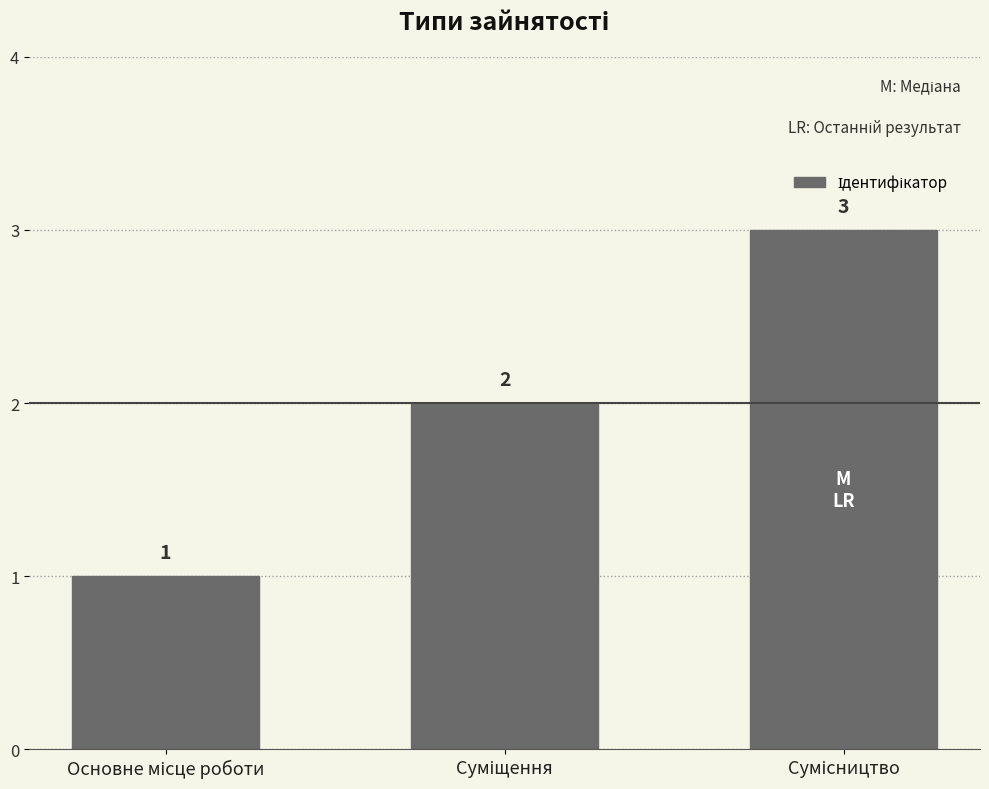

What is the greatest value displayed?

3